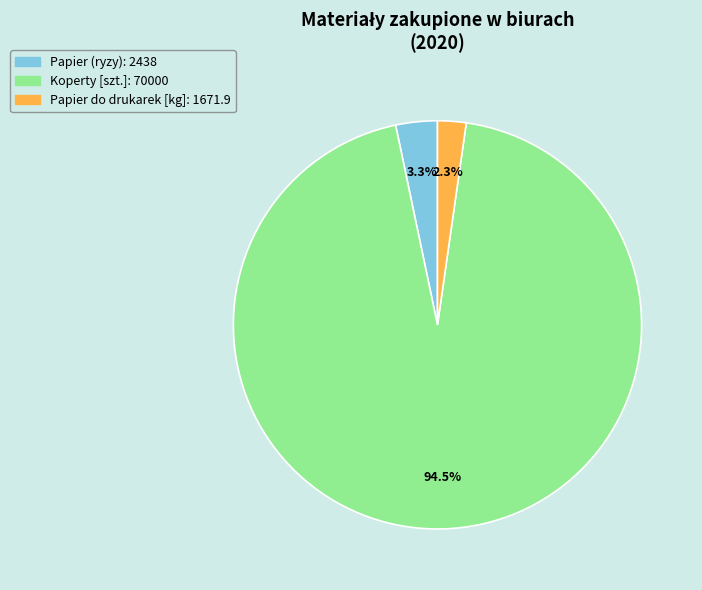

How many segments does this pie chart have?

3